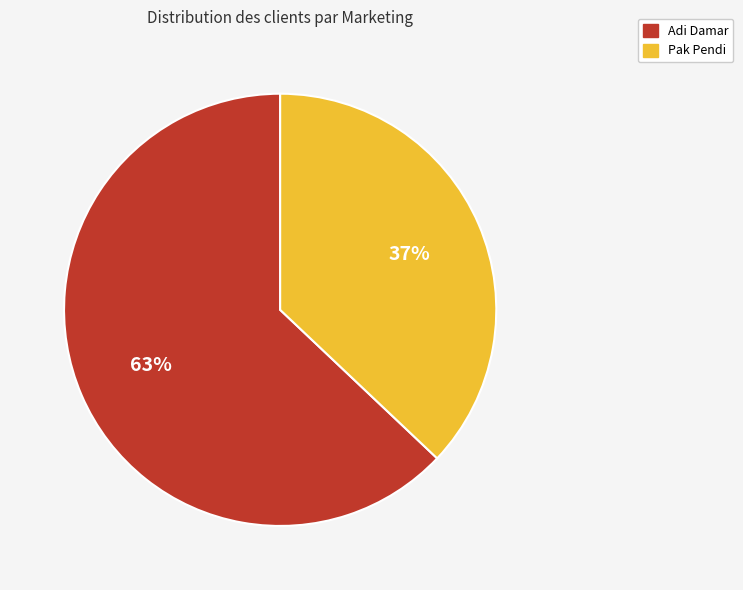

True or false: Adi Damar accounts for 70% of the total.

False